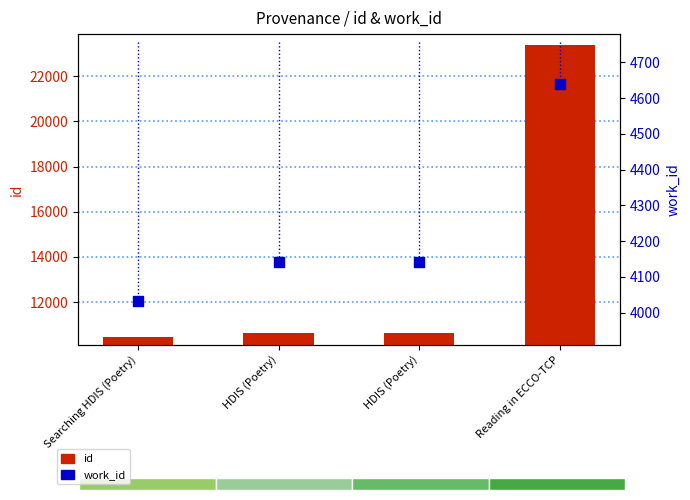

Which series reaches the minimum Y coordinate?

work_id